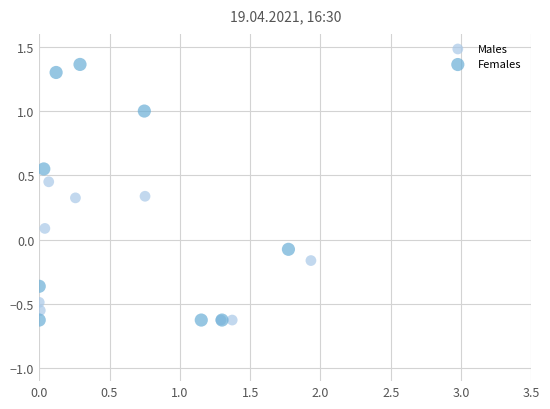

Which series reaches the maximum Y coordinate?

Females